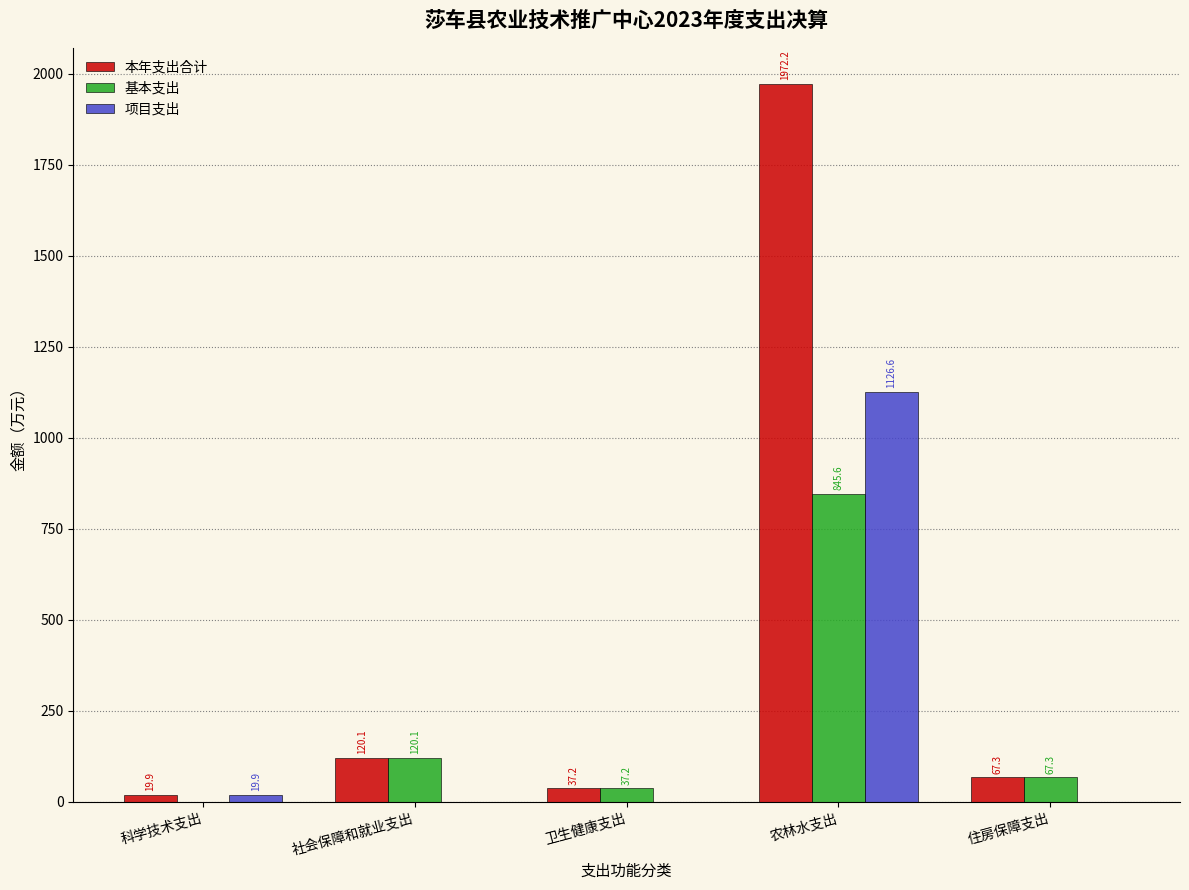

Which series changed the most between 科学技术支出 and 住房保障支出?

基本支出